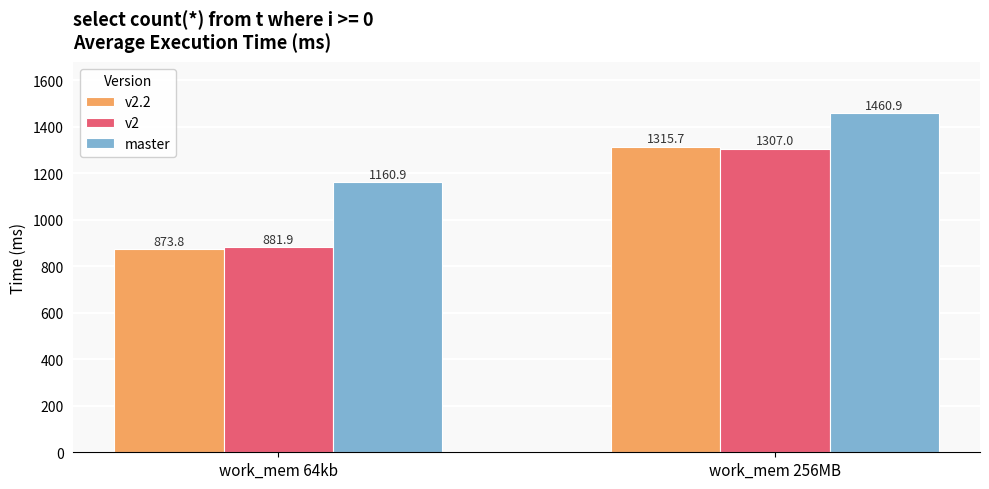

Reading right to left, what are all the values shown in this chart?

v2.2: work_mem 256MB=1315.7	work_mem 64kb=873.8
v2: work_mem 256MB=1307.0	work_mem 64kb=881.9
master: work_mem 256MB=1460.9	work_mem 64kb=1160.9